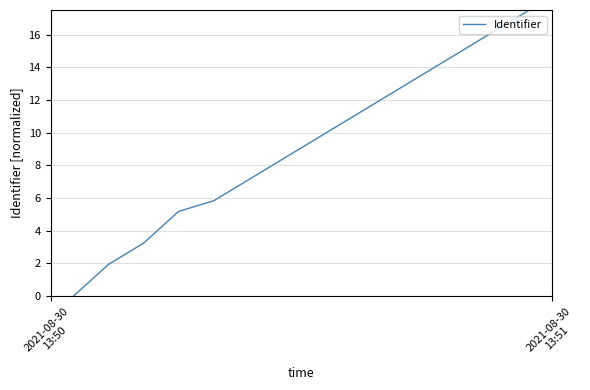

What is the greatest value displayed?

17.5